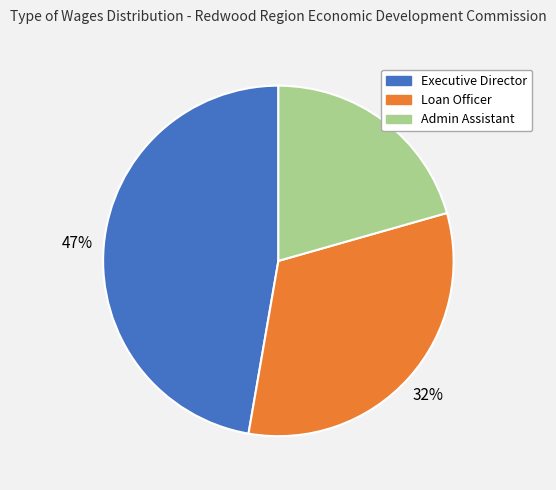

To the nearest percent, what is the average slice percentage?

33%